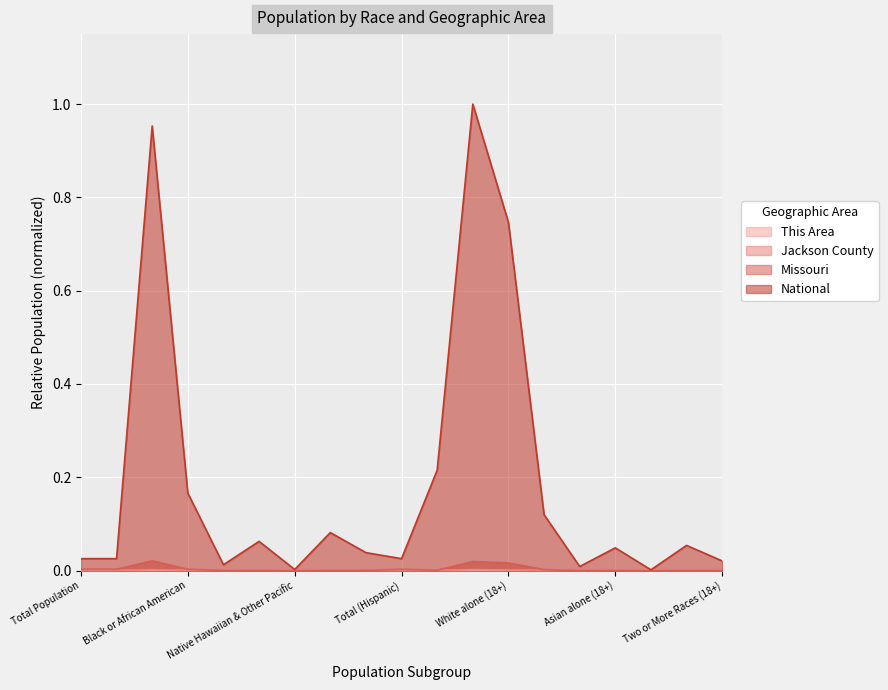

Reading right to left, transcribe all the data shown in this chart.

This Area: 0.0	0.0	0.0	0.0	0.0	0.0	0.0	0.0	0.0	0.0	0.0	0.0	0.0	0.0	0.0	0.0	0.0	0.0	0.0
Jackson County: 0.0	0.0	0.0	0.0	0.0	0.0	0.0	0.0	0.0	0.0	0.0	0.0	0.0	0.0	0.0	0.0	0.0	0.0	0.0
Missouri: 0.0	0.0	0.0	0.0	0.0	0.0	0.0	0.0	0.0	0.0	0.0	0.0	0.0	0.0	0.0	0.0	0.0	0.0	0.0
National: 0.0	0.1	0.0	0.0	0.0	0.1	0.7	1.0	0.2	0.0	0.0	0.1	0.0	0.1	0.0	0.2	1.0	0.0	0.0